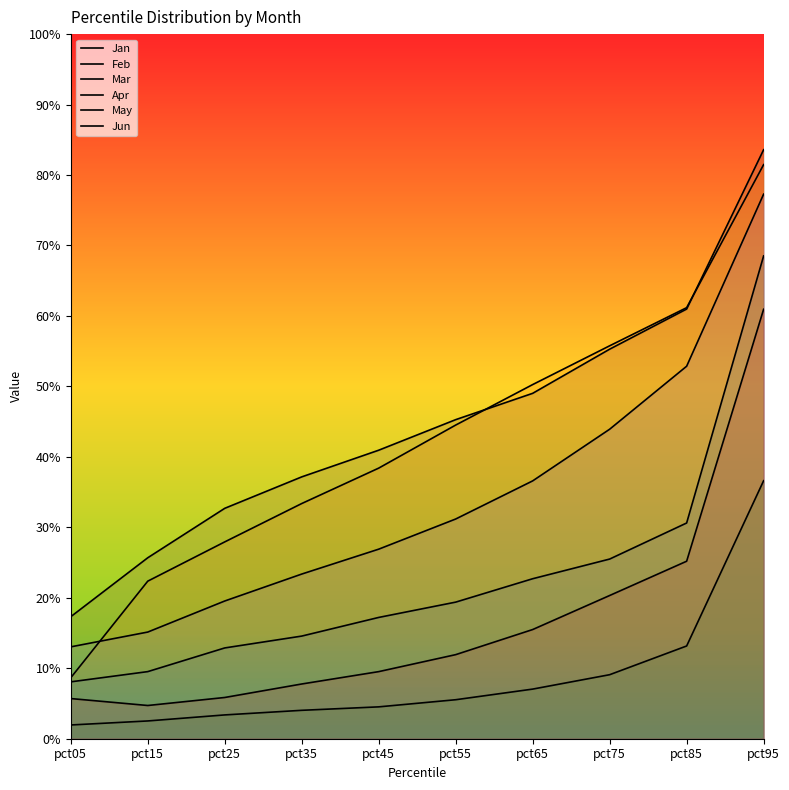

Count the May values in the range 0 to 1.

10